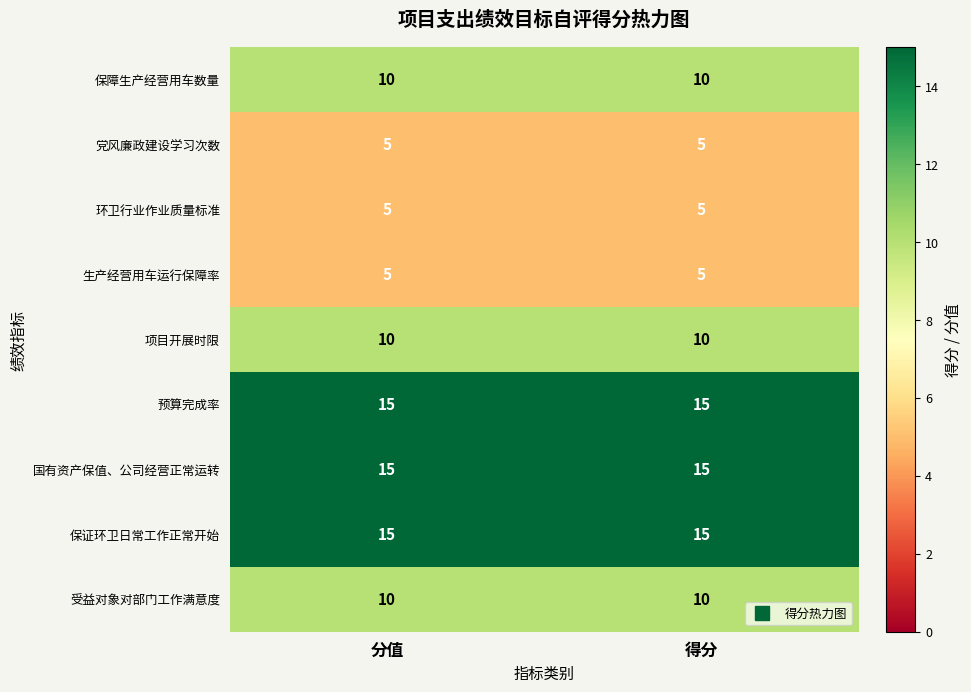

Is it true that 国有资产保值、公司经营正常运转 equals 21 at 分值?

False